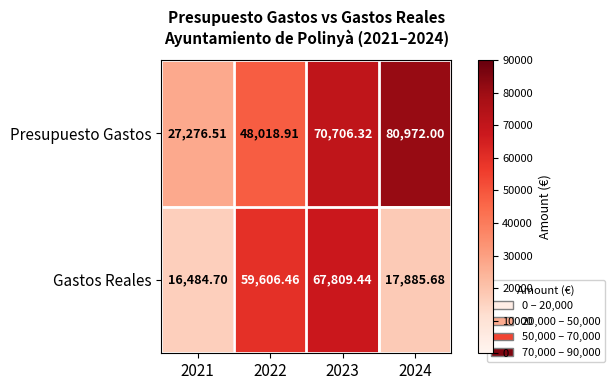

How many data points in Gastos Reales are above 59606?

2